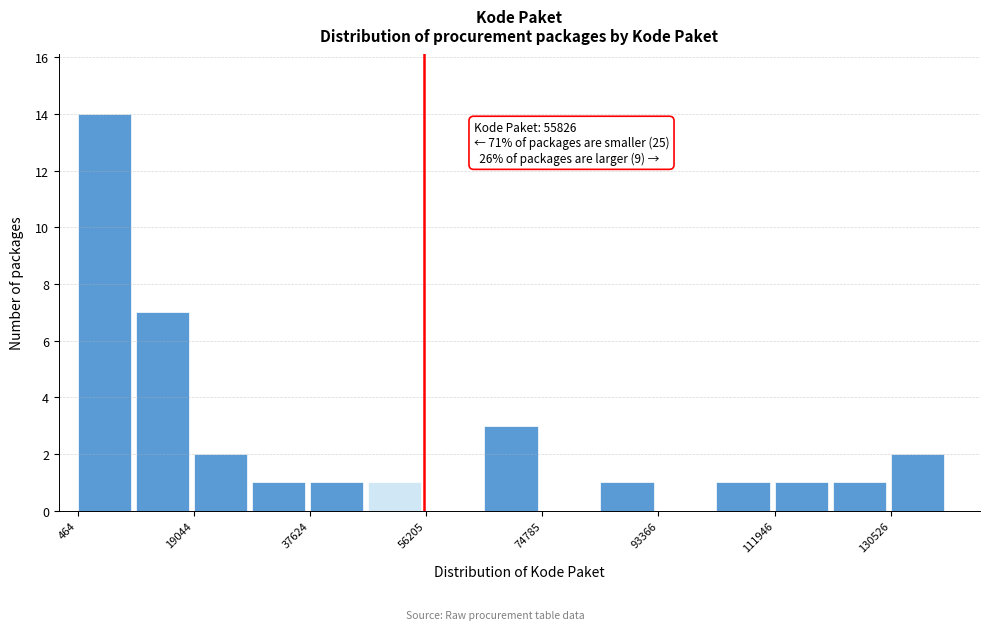

Over which range of the x-axis is the bar tallest?

0 to 10000